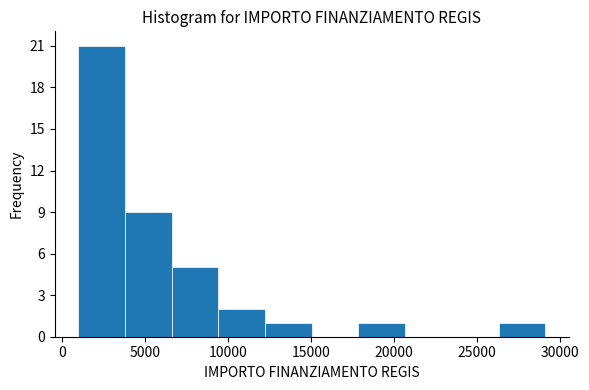

Reading left to right, transcribe this chart: for each bar, give the range it covers on the x-axis and its height. Neither the bar edges nor the heights are printed on the chart, so give them approximately, as read against the axes.

1000 to 4000: 21
4000 to 6500: 9
6500 to 9500: 5
9500 to 12000: 2
12000 to 15000: 1
15000 to 18000: 0
18000 to 20500: 1
20500 to 23500: 0
23500 to 26500: 0
26500 to 29000: 1